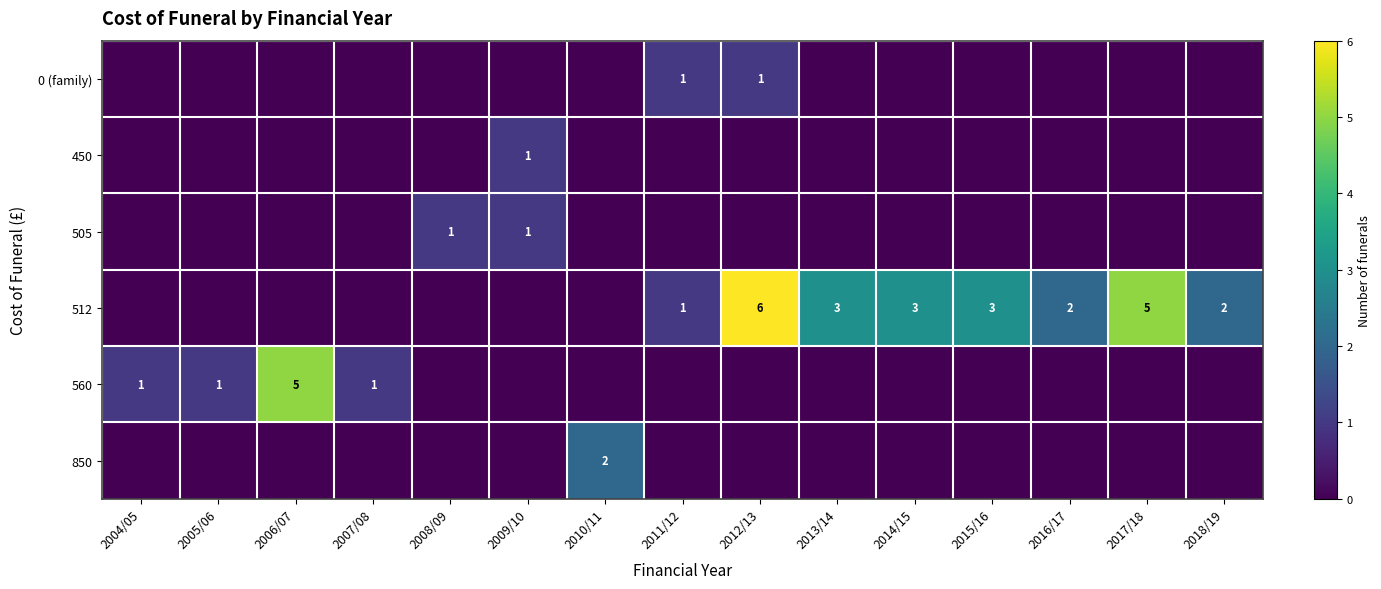

Is it true that 512 equals 2 at 2018/19?

True